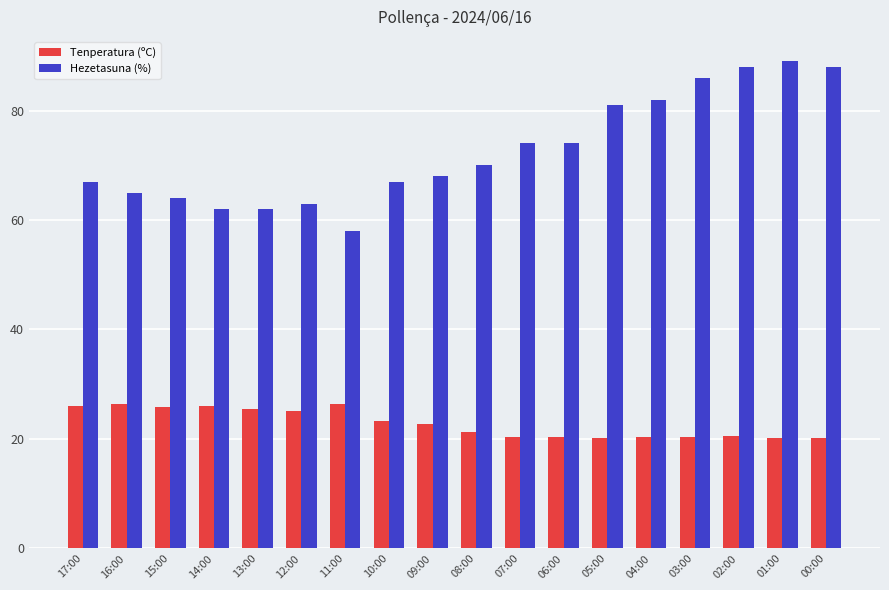

List the series in order of their peak value, lowest first.

Tenperatura (ºC), Hezetasuna (%)